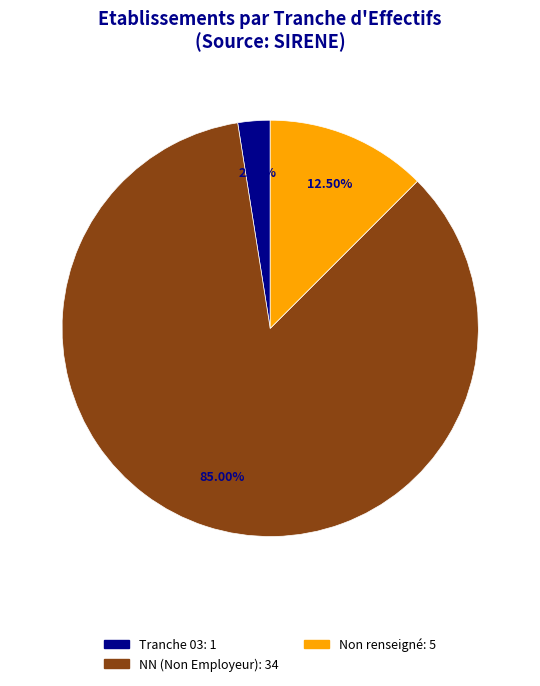

How many segments does this pie chart have?

3